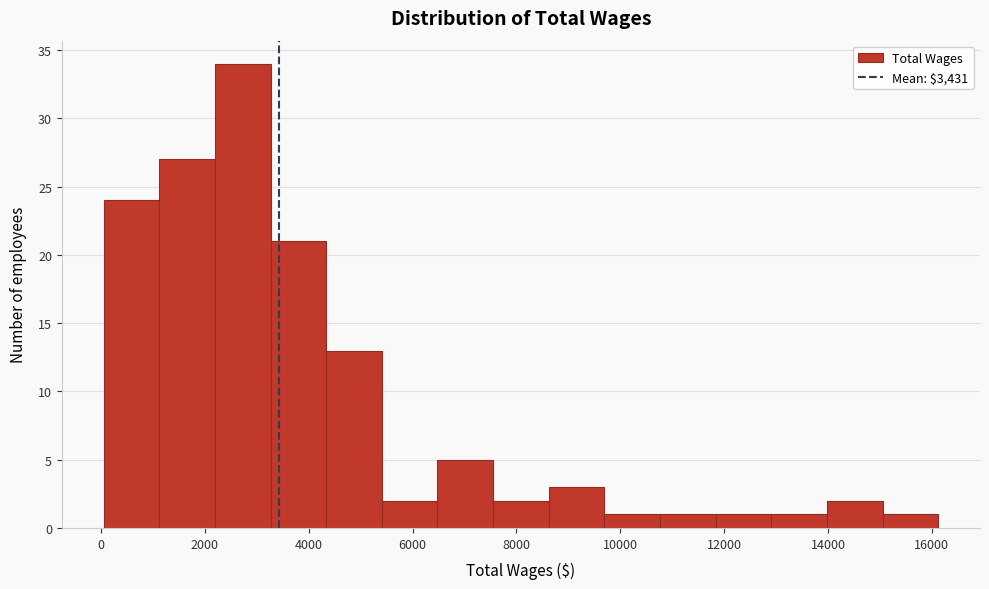

Reading left to right, list every bar in this chart as the range it spans on the x-axis followed by its height. Neither the bar edges nor the heights are printed on the chart, so give them approximately, as read against the axes.

0 to 1200: 24
1200 to 2200: 27
2200 to 3200: 34
3200 to 4400: 21
4400 to 5400: 13
5400 to 6400: 2
6400 to 7600: 5
7600 to 8600: 2
8600 to 9600: 3
9600 to 10800: 1
10800 to 11800: 1
11800 to 13000: 1
13000 to 14000: 1
14000 to 15000: 2
15000 to 16200: 1